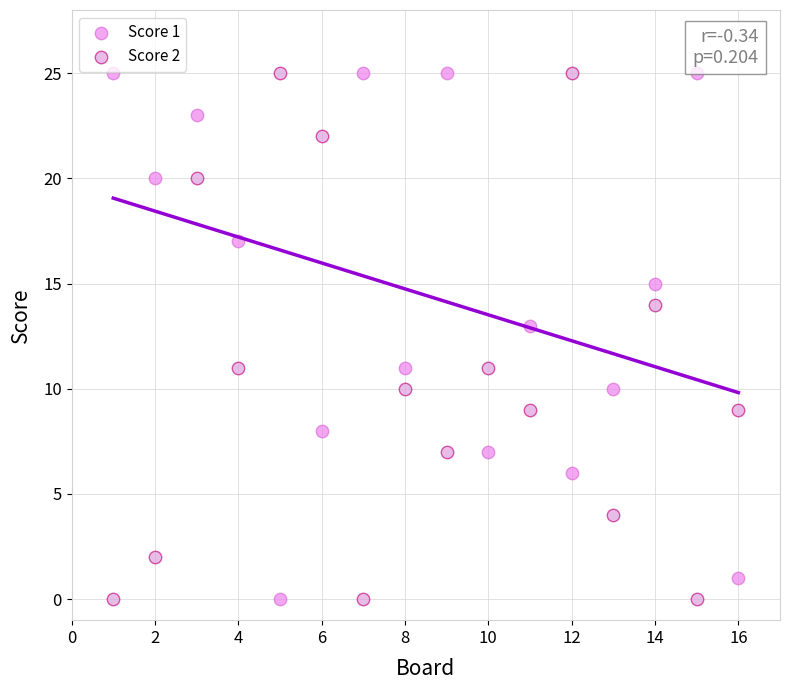

What are all the series names shown in the legend?

Score 1, Score 2